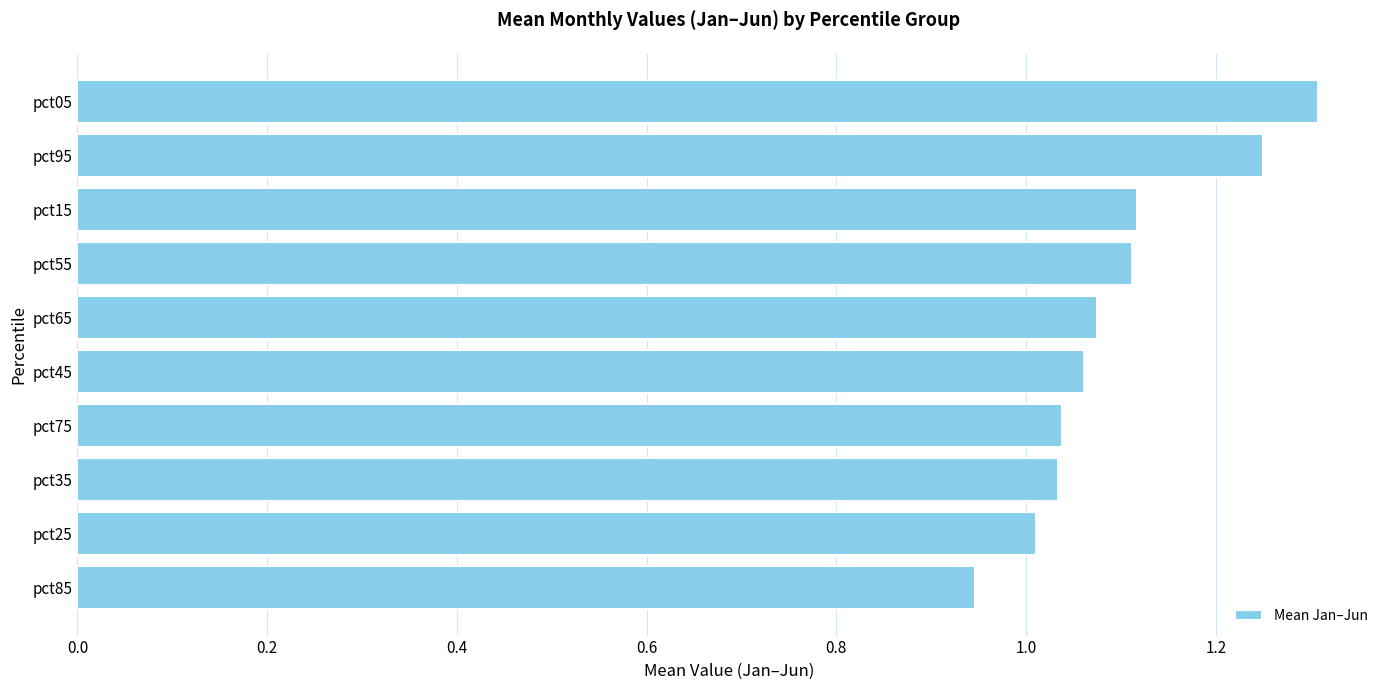

Is it true that the value at pct85 is 0.5?

False